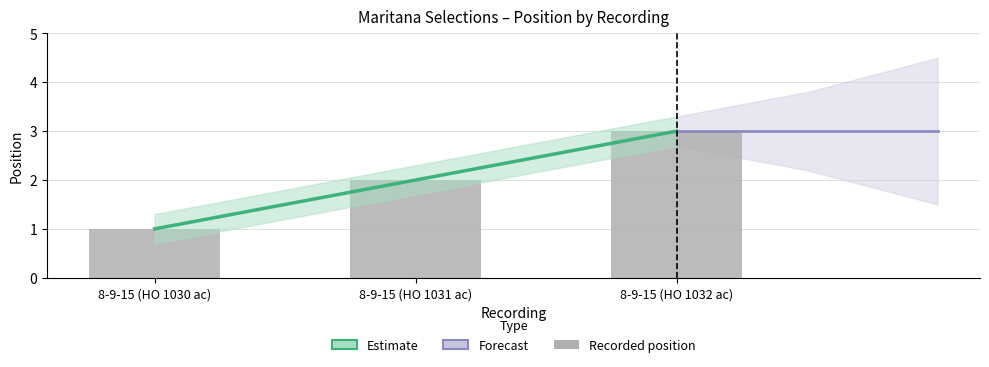

Read the Recorded position value at 8-9-15 (HO 1032 ac).

3